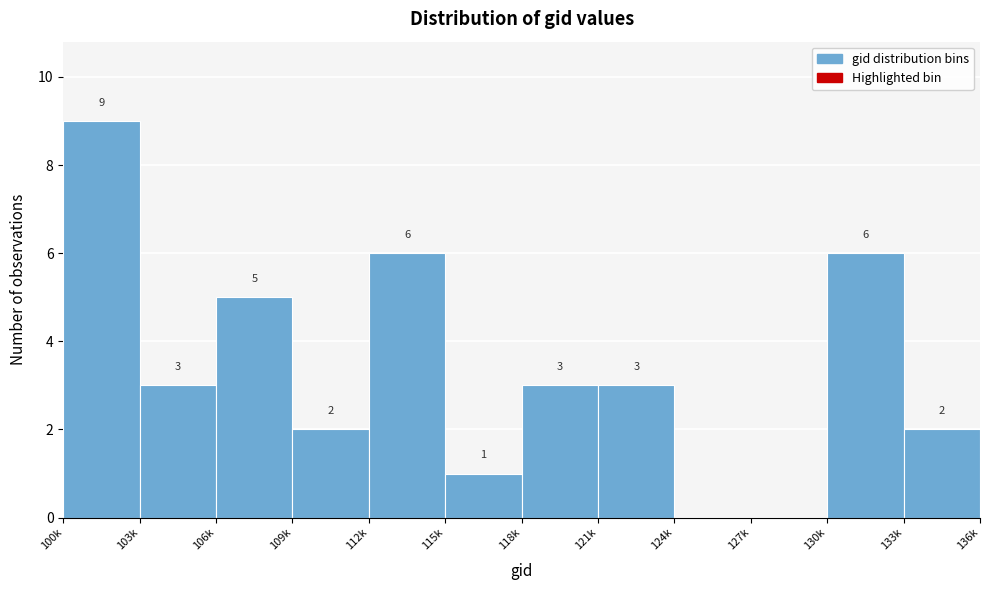

Reading left to right, list all the values displayed in this chart.

100k=9	103k=3	106k=5	109k=2	112k=6	115k=1	118k=3	121k=3	124k=0	127k=0	130k=6	133k=2